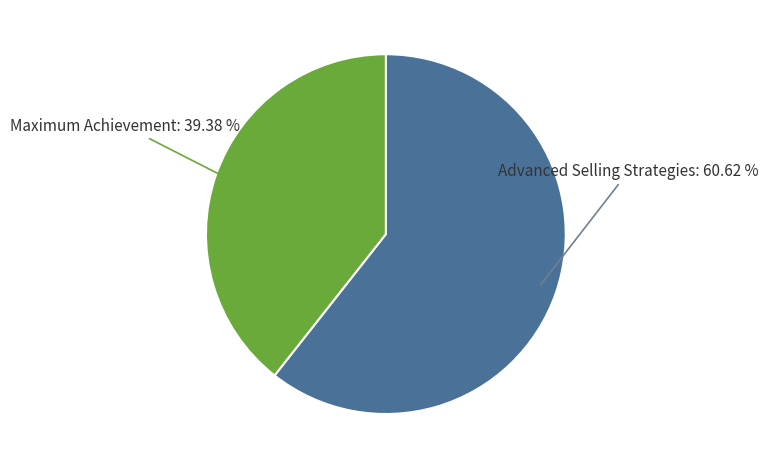

Does any single category account for the majority?

Yes